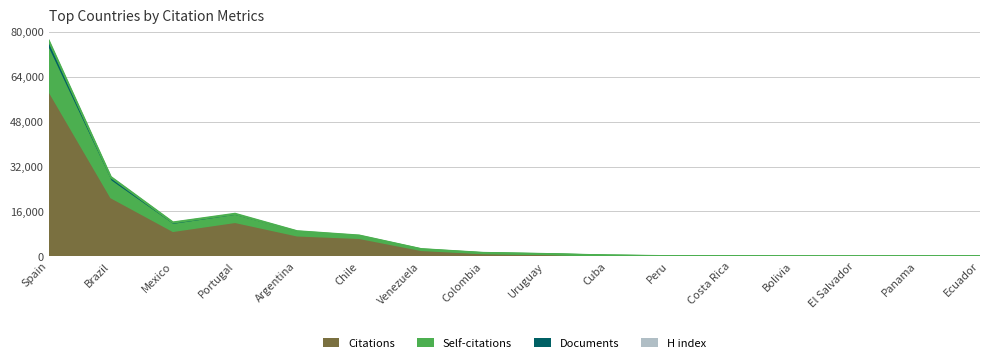

Which category has the lowest value in the Citations series?

El Salvador